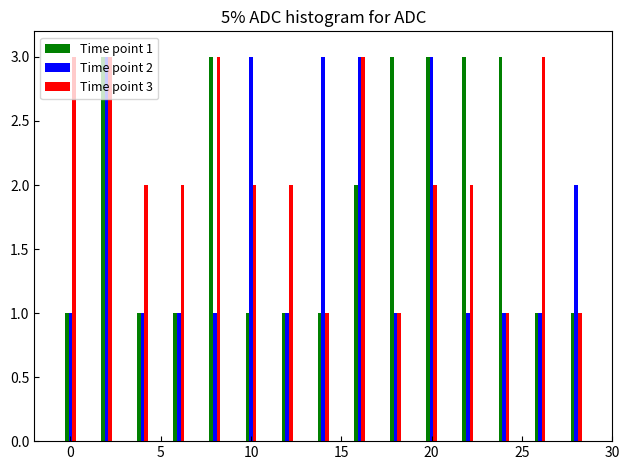

What are all the series names shown in the legend?

Time point 1, Time point 2, Time point 3